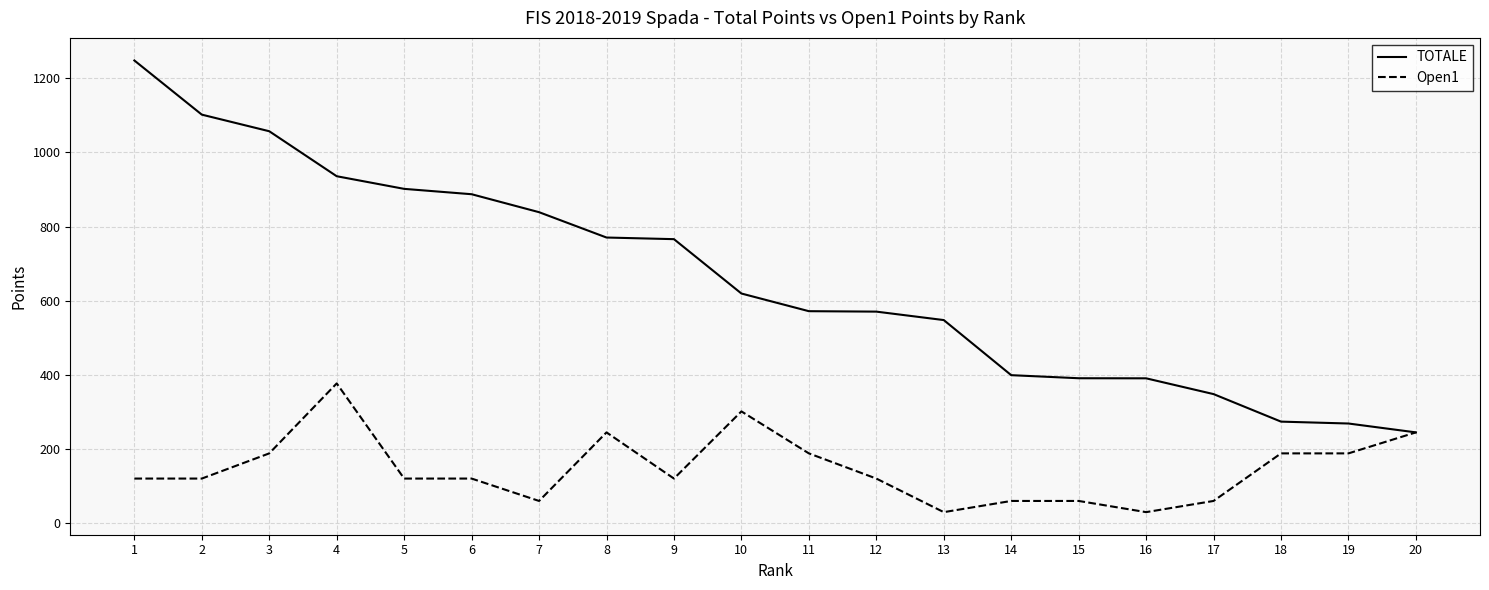

Rank the series at 1 from lowest to highest value.

Open1, TOTALE